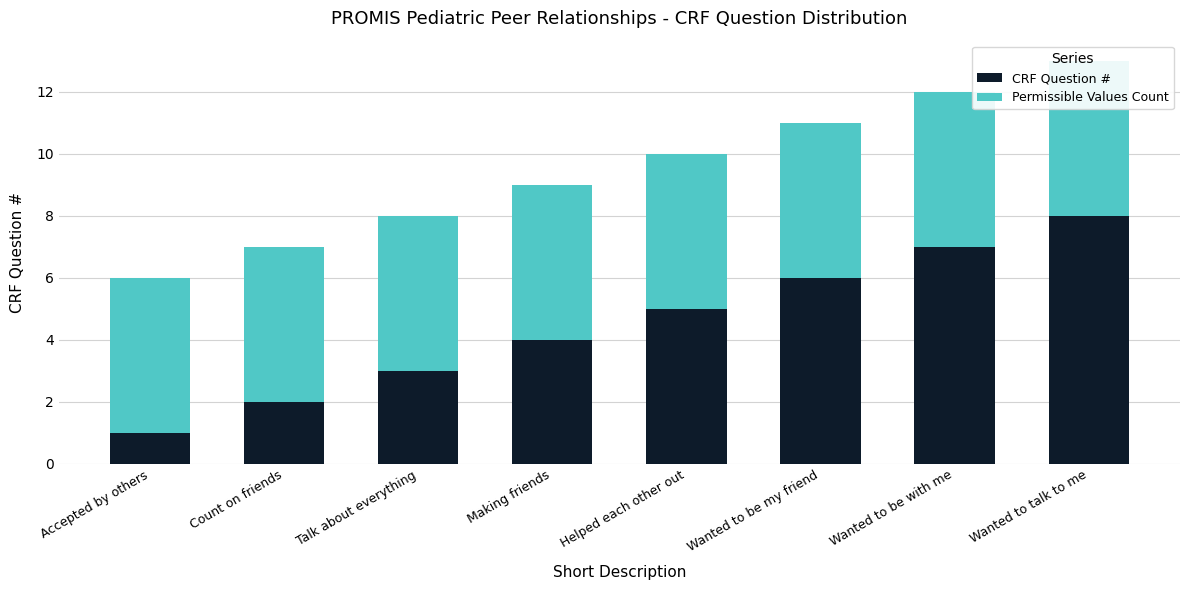

Rank the series by their maximum value, from highest to lowest.

CRF Question #, Permissible Values Count